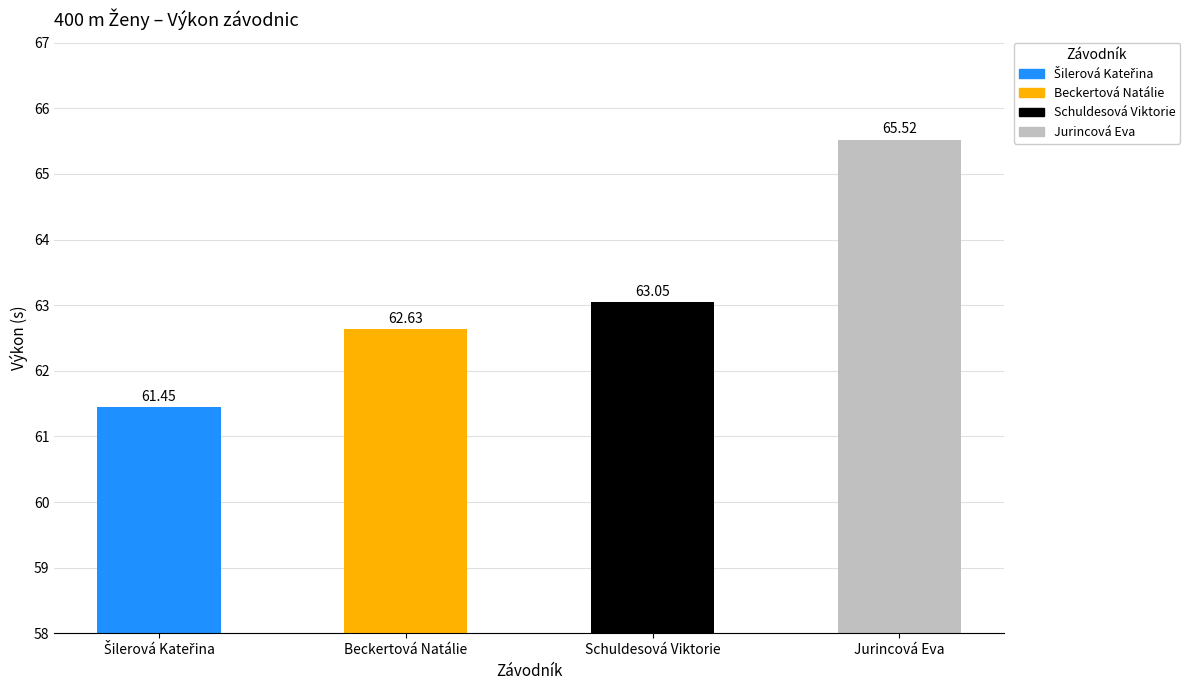

What is the difference between the values at Jurincová Eva and Beckertová Natálie?

2.9